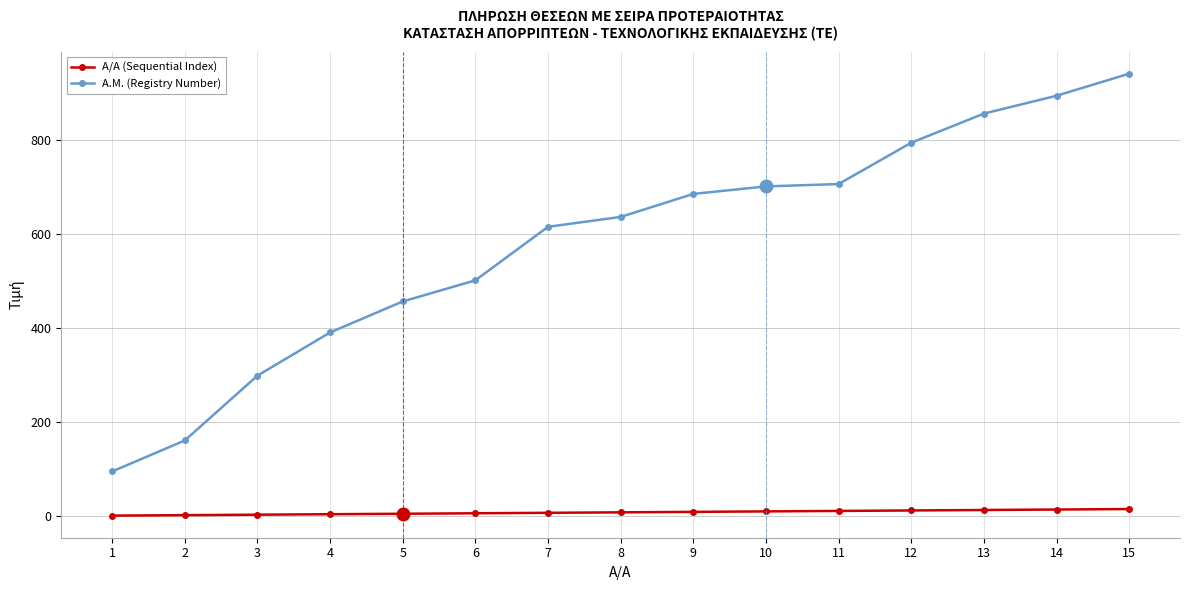

Which series has the largest total across all categories?

Α.Μ. (Registry Number)